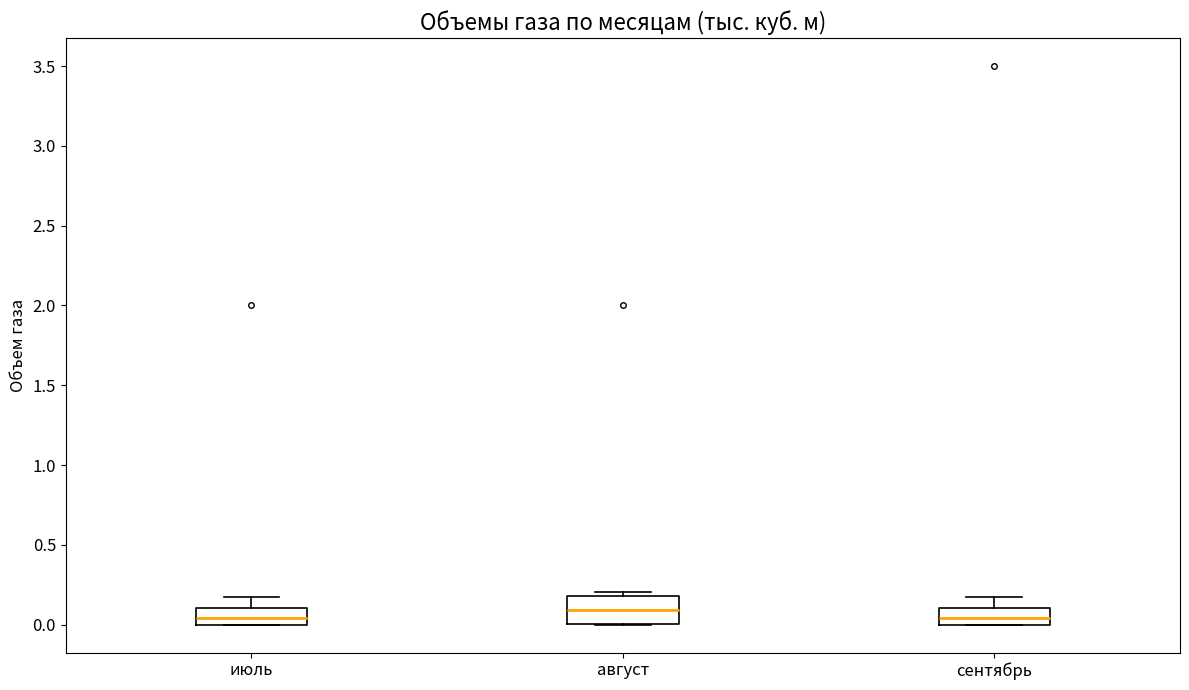

Reading left to right, transcribe this box plot: for each box, give where its median line is, the range the box spans, and where its two whiskers end, as read against the y-axis. The values are not printed on the chart, so give them approximately, as read against the axis.

июль: median 0.05, box 0.00 to 0.10, whiskers 0.00 to 0.15
август: median 0.10, box 0.00 to 0.20, whiskers 0.00 to 0.20 (just above the box's upper edge)
сентябрь: median 0.05, box 0.00 to 0.10, whiskers 0.00 to 0.15